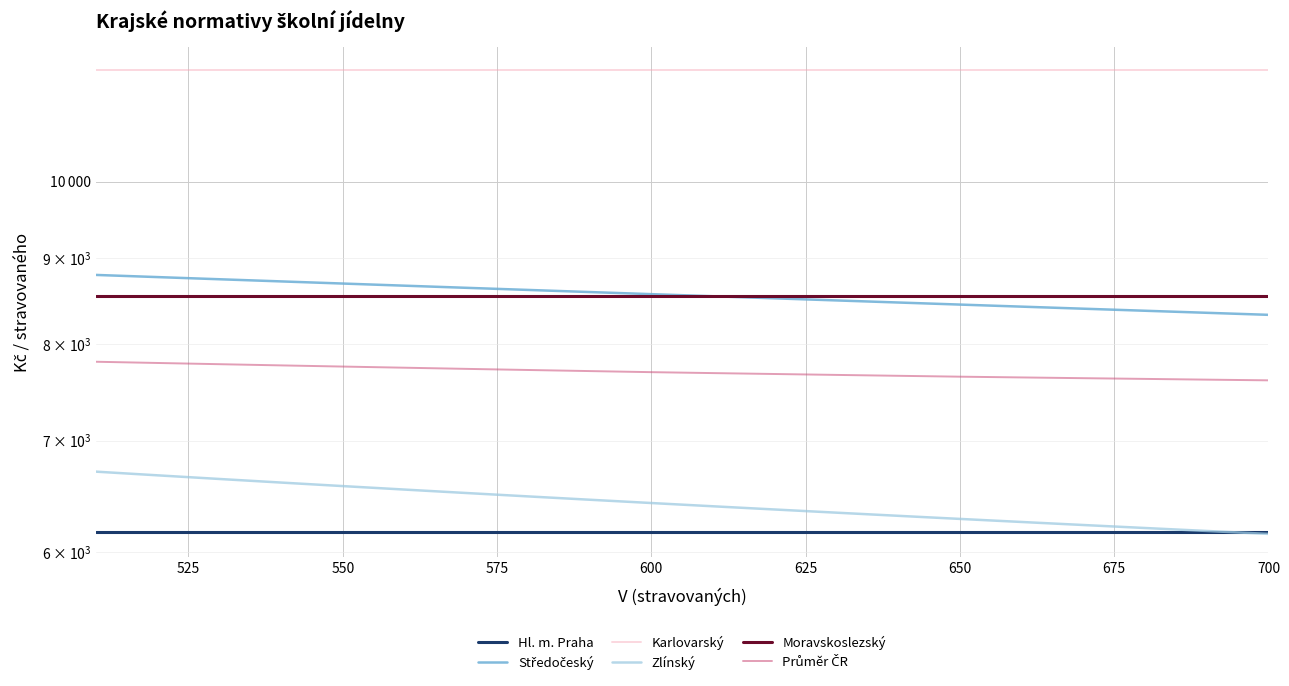

What are all the series names shown in the legend?

Hl. m. Praha, Středočeský, Karlovarský, Zlínský, Moravskoslezský, Průměr ČR